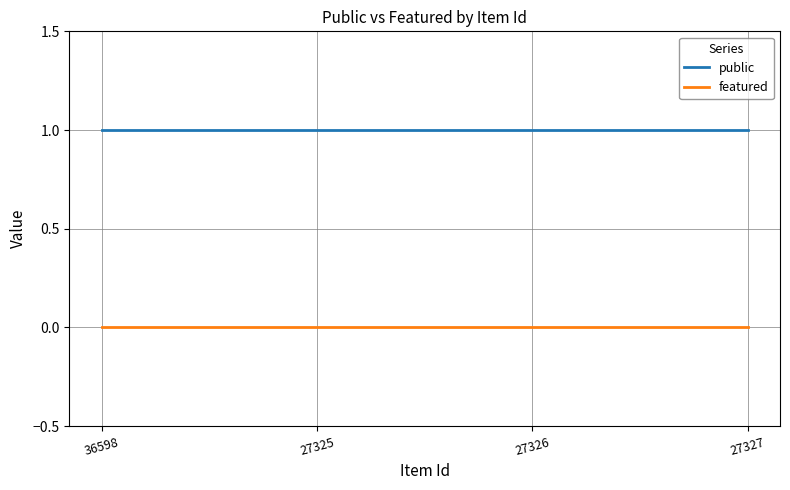

Rank the series by their average value, from lowest to highest.

featured, public